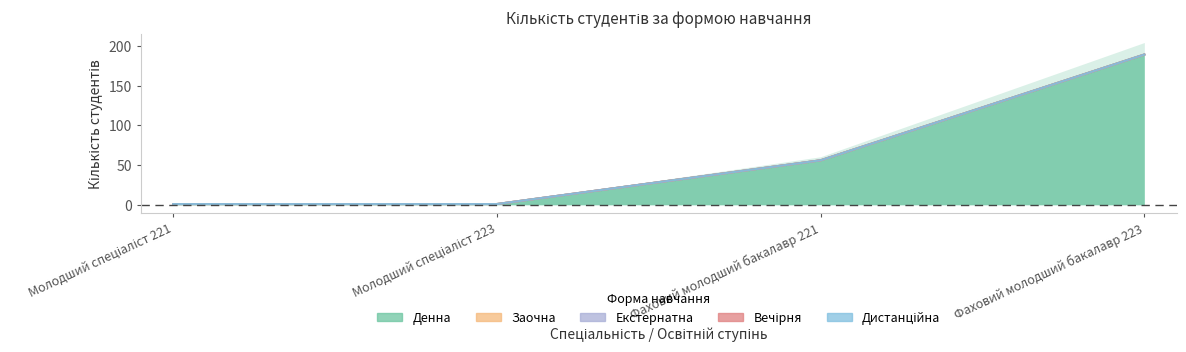

Does the chart display data point markers on the line(s)?

No